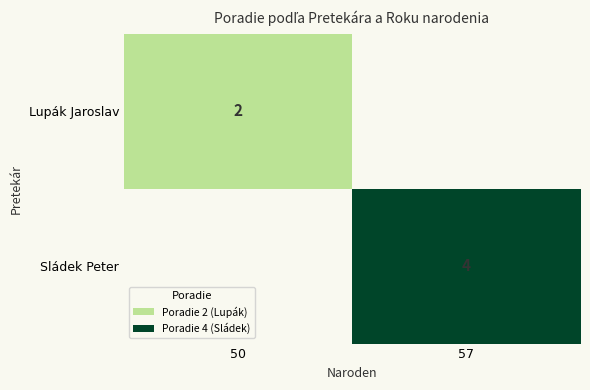

The value of Lupák Jaroslav at 50 is 2. True or false?

True